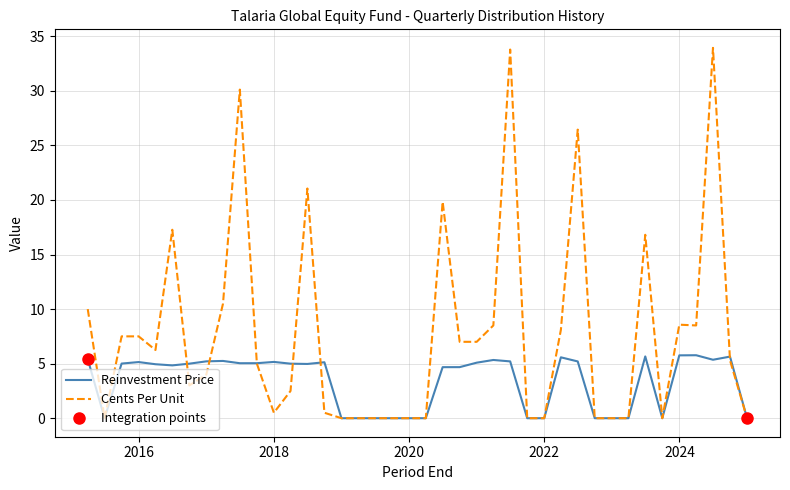

Reading left to right, extract all data points from this chart.

Reinvestment Price: 2024-12-31=0.0	2024-09-30=5.6	2024-06-30=5.4	2024-03-31=5.8	2023-12-31=5.8	2023-09-30=0.0	2023-06-30=5.7	2023-03-31=0.0	2022-12-31=0.0	2022-09-30=0.0	2022-06-30=5.2	2022-03-31=5.6	2021-12-31=0.0	2021-09-30=0.0	2021-06-30=5.2	2021-03-31=5.3	2020-12-31=5.1	2020-09-30=4.7	2020-06-30=4.7	2020-03-31=0.0	2019-12-31=0.0	2019-09-30=0.0	2019-06-30=0.0	2019-03-31=0.0	2018-12-31=0.0	2018-09-30=5.1	2018-06-30=5.0	2018-03-31=5.0	2017-12-31=5.2	2017-09-30=5.0	2017-06-30=5.0	2017-03-31=5.2	2016-12-31=5.2	2016-09-30=5.0	2016-06-30=4.8	2016-03-31=4.9	2015-12-31=5.1	2015-09-30=5.0	2015-06-30=0.0	2015-03-31=5.4
Cents Per Unit: 2024-12-31=0.0	2024-09-30=5.3	2024-06-30=33.9	2024-03-31=8.5	2023-12-31=8.6	2023-09-30=0.0	2023-06-30=16.8	2023-03-31=0.0	2022-12-31=0.0	2022-09-30=0.0	2022-06-30=26.4	2022-03-31=8.1	2021-12-31=0.0	2021-09-30=0.0	2021-06-30=33.8	2021-03-31=8.5	2020-12-31=7.0	2020-09-30=7.0	2020-06-30=19.8	2020-03-31=0.0	2019-12-31=0.0	2019-09-30=0.0	2019-06-30=0.0	2019-03-31=0.0	2018-12-31=0.0	2018-09-30=0.5	2018-06-30=21.0	2018-03-31=2.5	2017-12-31=0.5	2017-09-30=5.0	2017-06-30=30.1	2017-03-31=10.5	2016-12-31=4.0	2016-09-30=3.0	2016-06-30=17.3	2016-03-31=6.2	2015-12-31=7.5	2015-09-30=7.5	2015-06-30=0.0	2015-03-31=10.0